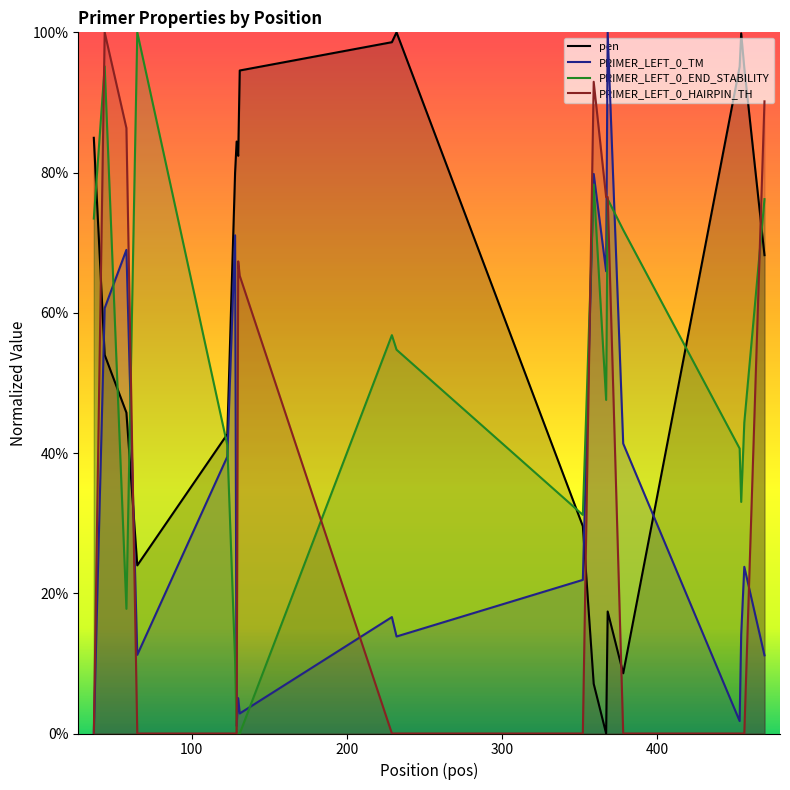

Is it true that pen equals 82.2 at 58?

False